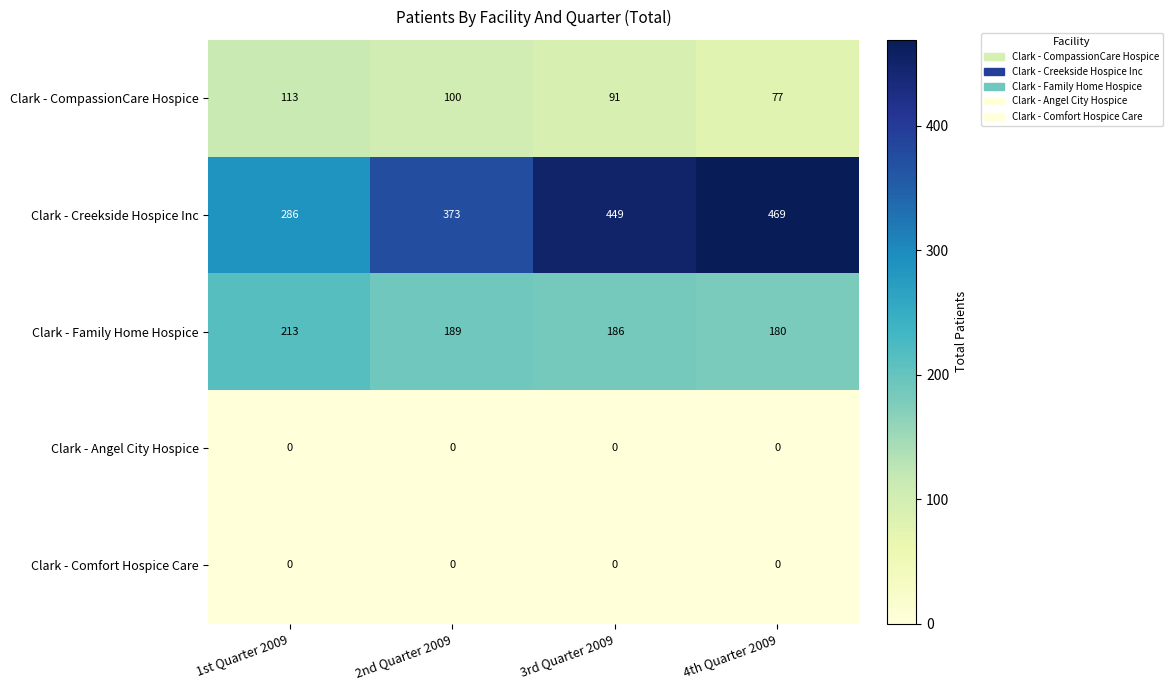

Reading left to right, what are all the values shown in this chart?

Clark - CompassionCare Hospice: 1st Quarter 2009=113	2nd Quarter 2009=100	3rd Quarter 2009=91	4th Quarter 2009=77
Clark - Creekside Hospice Inc: 1st Quarter 2009=286	2nd Quarter 2009=373	3rd Quarter 2009=449	4th Quarter 2009=469
Clark - Family Home Hospice: 1st Quarter 2009=213	2nd Quarter 2009=189	3rd Quarter 2009=186	4th Quarter 2009=180
Clark - Angel City Hospice: 1st Quarter 2009=0	2nd Quarter 2009=0	3rd Quarter 2009=0	4th Quarter 2009=0
Clark - Comfort Hospice Care: 1st Quarter 2009=0	2nd Quarter 2009=0	3rd Quarter 2009=0	4th Quarter 2009=0